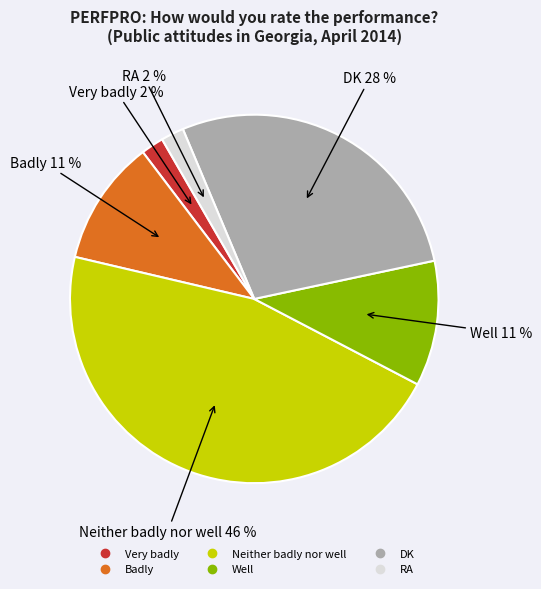

How many segments does this pie chart have?

6